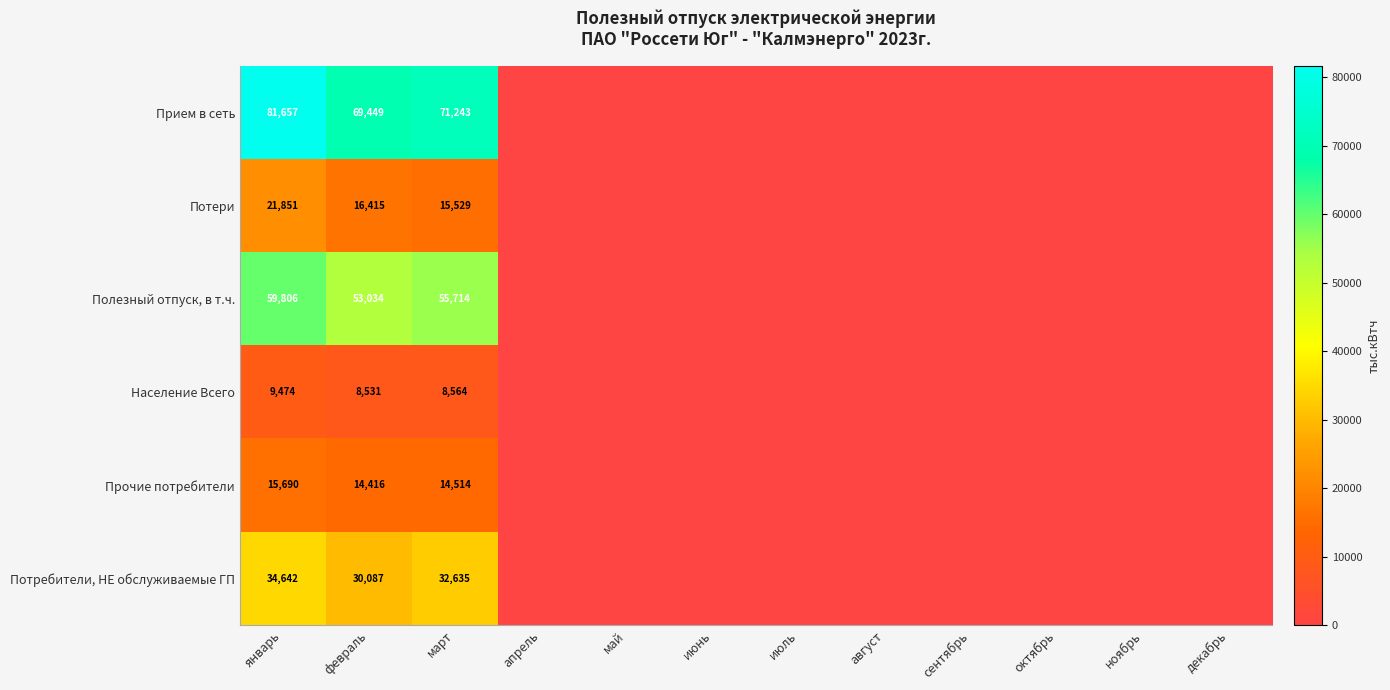

What is the total value across all series at февраль?

191932